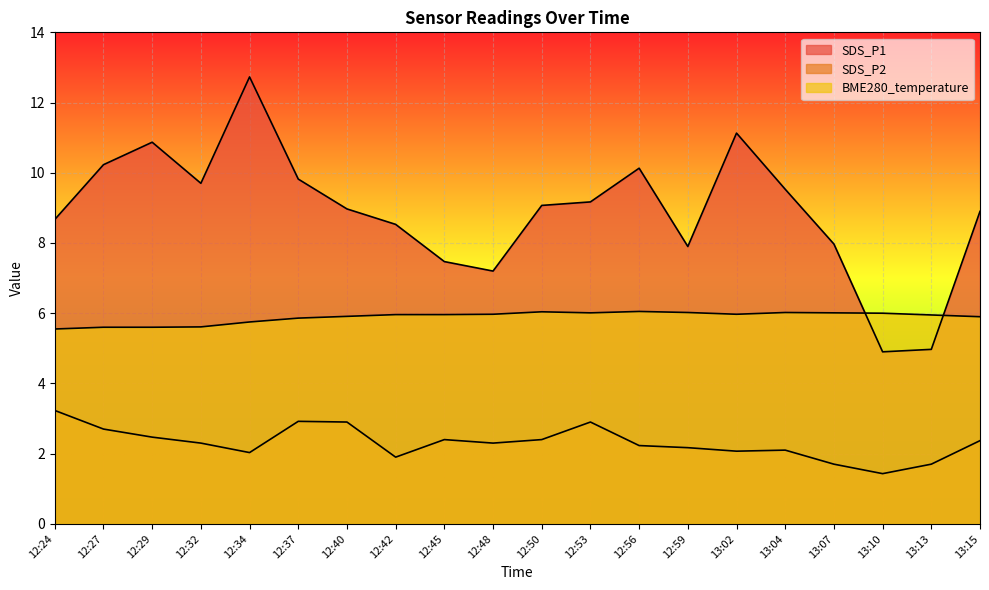

Reading left to right, list all the values displayed in this chart.

SDS_P1: 12:24=8.7	12:27=10.2	12:29=10.9	12:32=9.7	12:34=12.7	12:37=9.8	12:40=9.0	12:42=8.5	12:45=7.5	12:48=7.2	12:50=9.1	12:53=9.2	12:56=10.1	12:59=7.9	13:02=11.1	13:04=9.5	13:07=8.0	13:10=4.9	13:13=5.0	13:15=8.9
SDS_P2: 12:24=3.2	12:27=2.7	12:29=2.5	12:32=2.3	12:34=2.0	12:37=2.9	12:40=2.9	12:42=1.9	12:45=2.4	12:48=2.3	12:50=2.4	12:53=2.9	12:56=2.2	12:59=2.2	13:02=2.1	13:04=2.1	13:07=1.7	13:10=1.4	13:13=1.7	13:15=2.4
BME280_temperature: 12:24=5.5	12:27=5.6	12:29=5.6	12:32=5.6	12:34=5.8	12:37=5.9	12:40=5.9	12:42=6.0	12:45=6.0	12:48=6.0	12:50=6.0	12:53=6.0	12:56=6.0	12:59=6.0	13:02=6.0	13:04=6.0	13:07=6.0	13:10=6.0	13:13=6.0	13:15=5.9